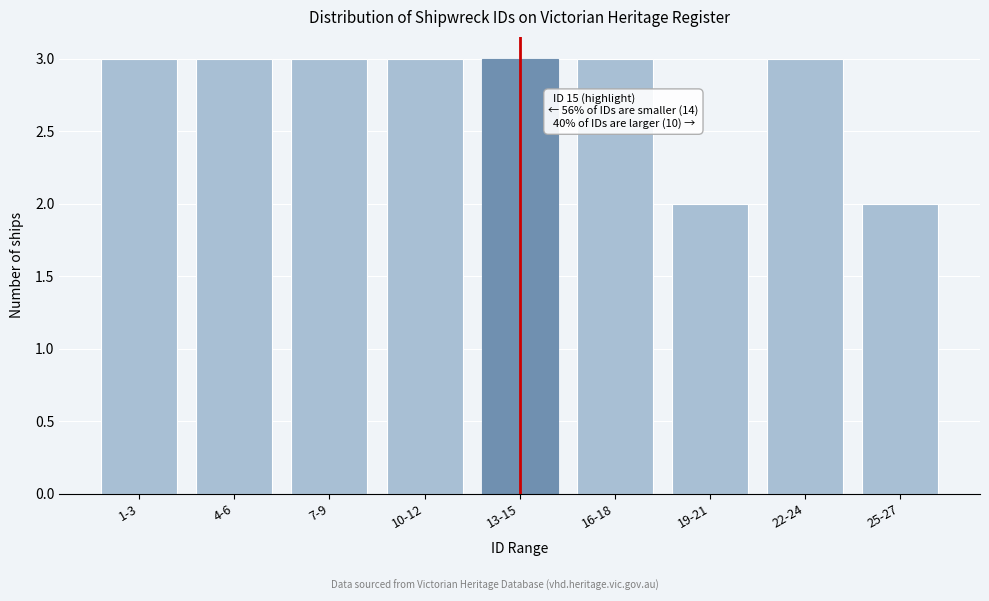

Reading left to right, transcribe all the data shown in this chart.

1-3=3	4-6=3	7-9=3	10-12=3	13-15=3	16-18=3	19-21=2	22-24=3	25-27=2